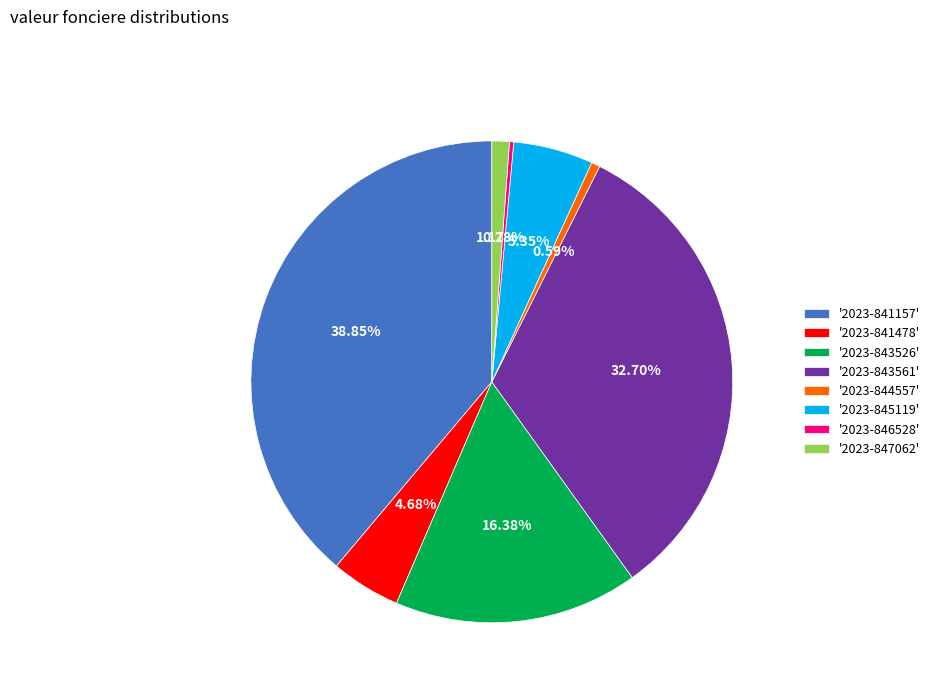

Between '2023-843561' and '2023-843526', which is larger?

'2023-843561'